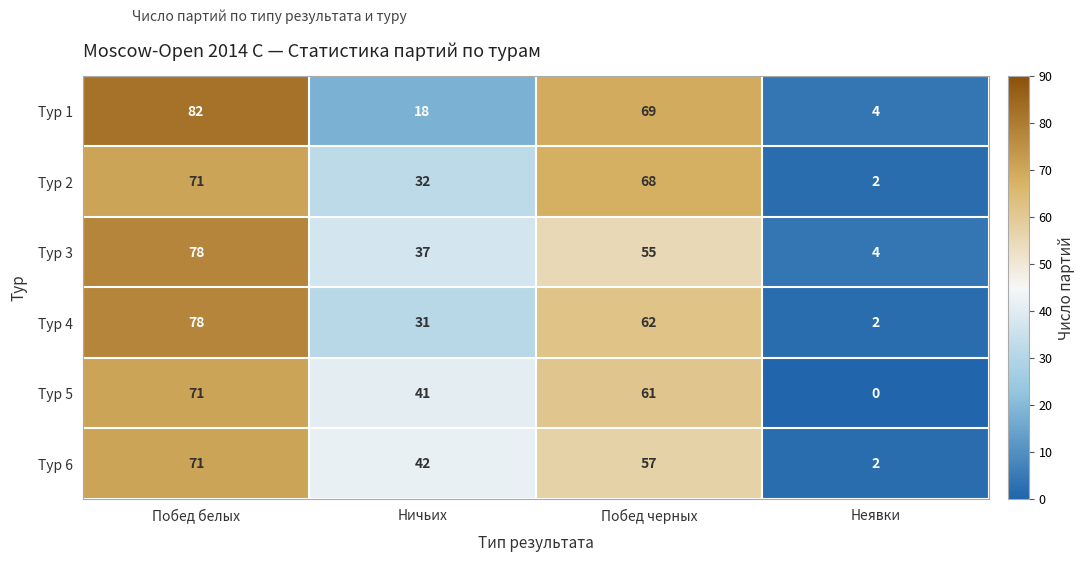

What is the sum of the Тур 4 values at Неявки and Ничьих?

33